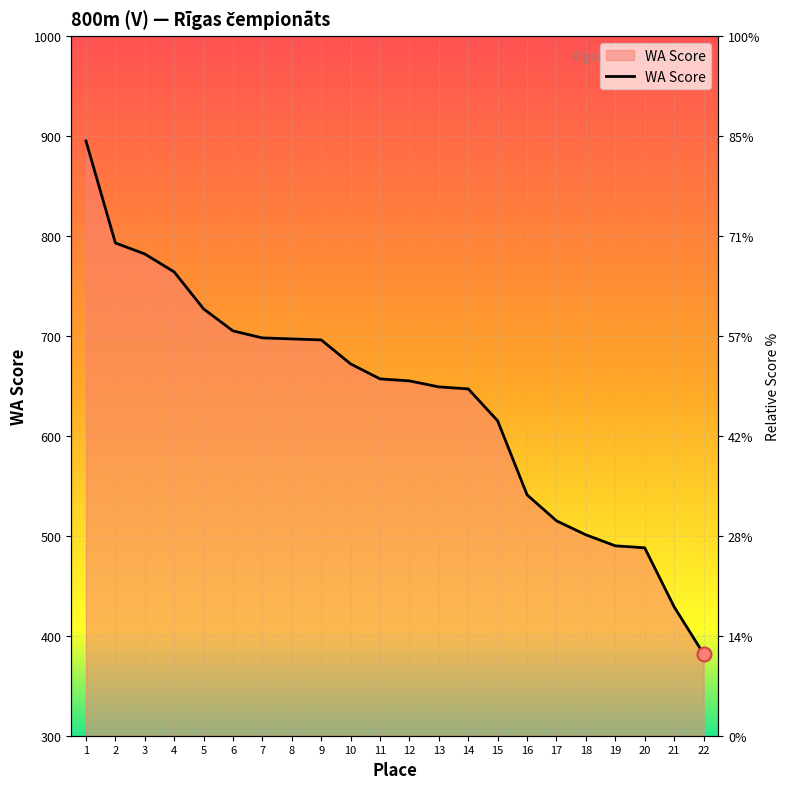

Approximately how many times larger is the value at 17 compared to 21?

1.2